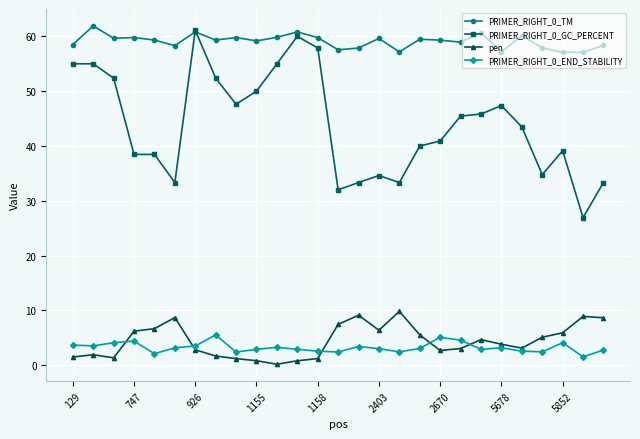

True or false: pen has more than 0 interior local peaks.

True